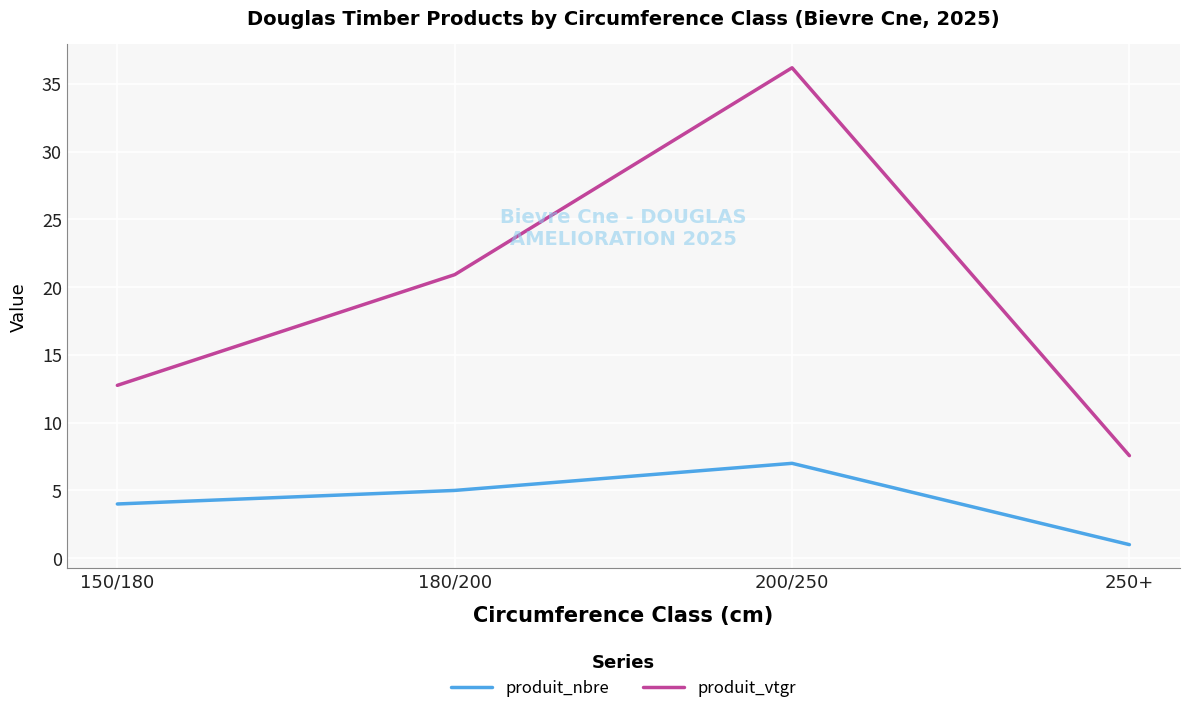

Reading left to right, transcribe all the data shown in this chart.

produit_nbre: 150/180=4.0	180/200=5.0	200/250=7.0	250+=1.0
produit_vtgr: 150/180=12.8	180/200=20.9	200/250=36.2	250+=7.6